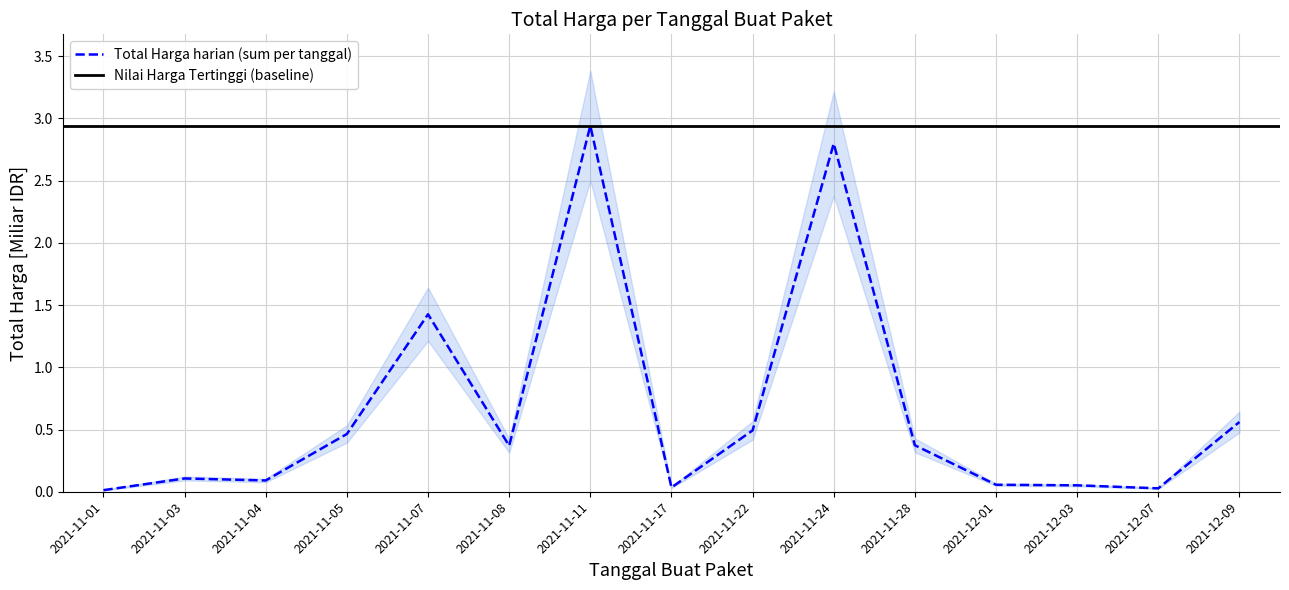

How many interior local peaks (higher than both neighbors) does the data have?

4